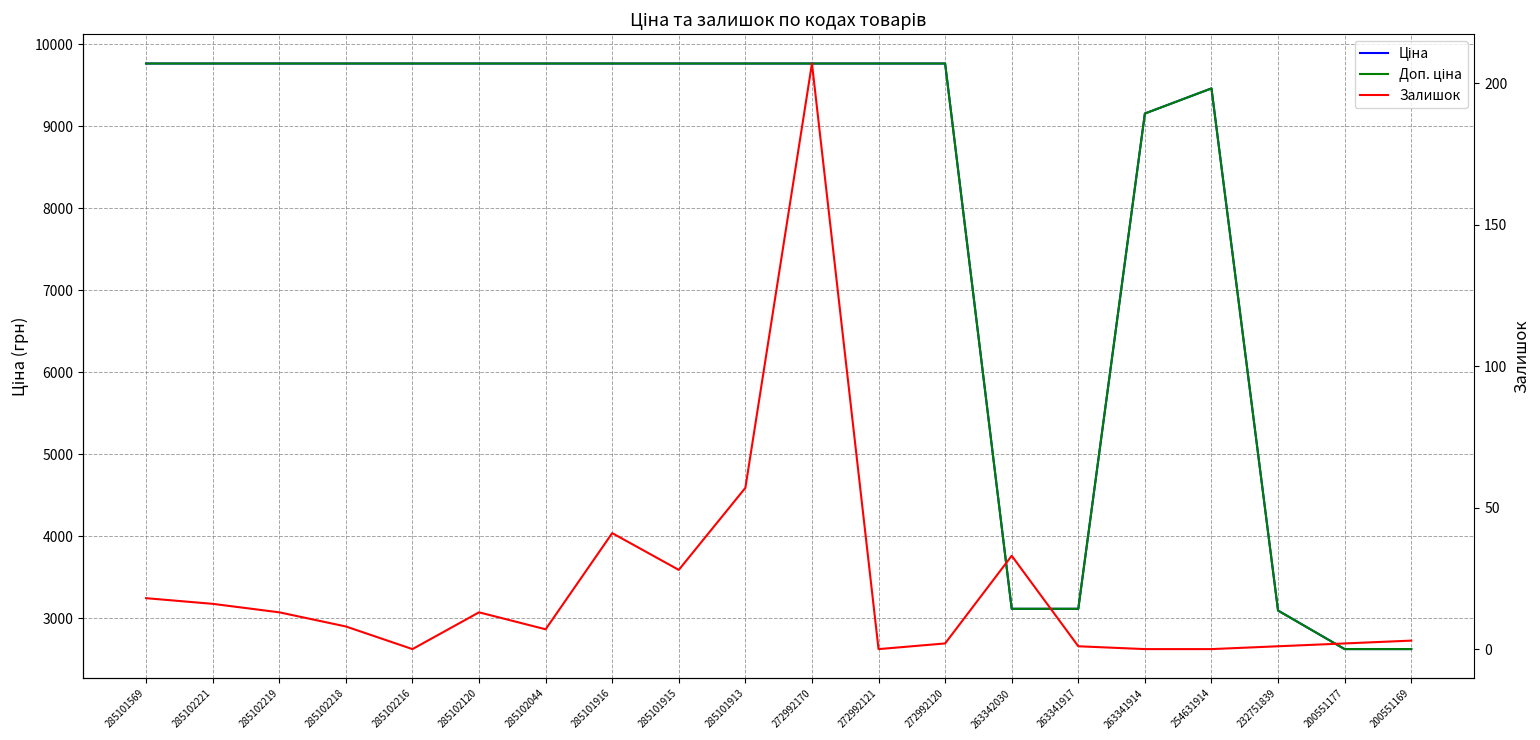

How many lines are shown in the chart?

3